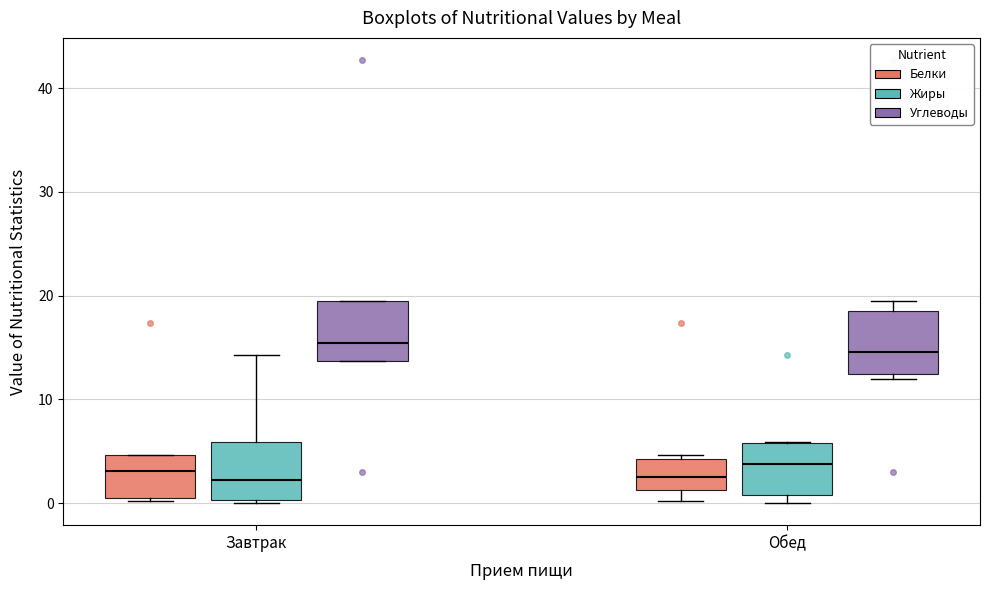

Reading left to right, transcribe this box plot: for each box, give where its median line is, the range the box spans, and where its two whiskers end, as read against the y-axis. The values are not printed on the chart, so give them approximately, as read against the axis.

Завтрак (Белки): median 3, box 1 to 5, whiskers 0 to 5
Завтрак (Жиры): median 2, box 0 to 6, whiskers 0 to 14
Завтрак (Углеводы): median 15, box 14 to 20, whiskers 14 to 20
Обед (Белки): median 3, box 1 to 4, whiskers 0 to 5
Обед (Жиры): median 4, box 1 to 6, whiskers 0 to 6
Обед (Углеводы): median 15, box 12 to 18, whiskers 12 (just below the box's lower edge) to 20